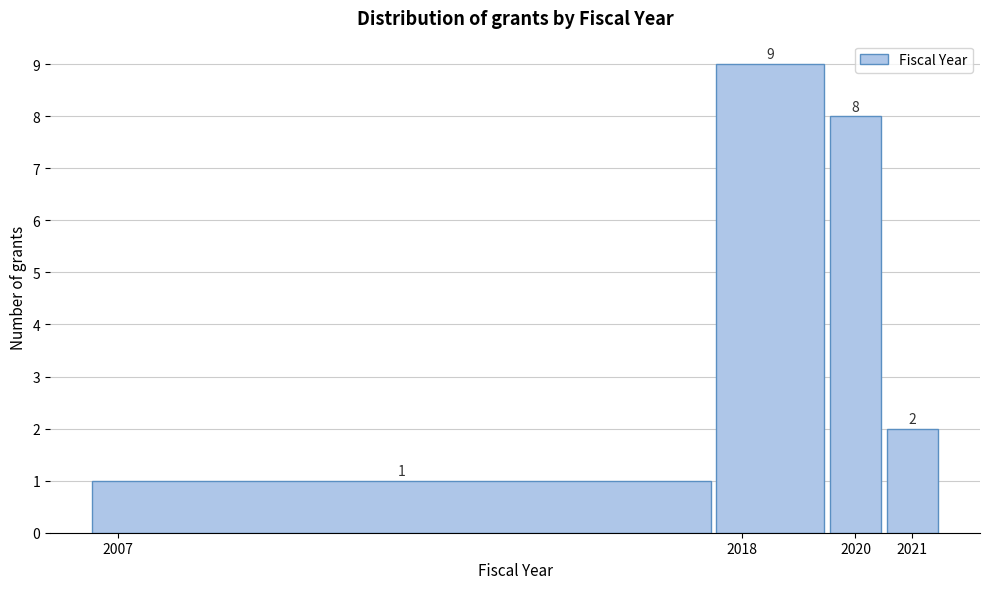

Reading left to right, transcribe this chart: for each bar, give the range it covers on the x-axis and its height.

2006.5 to 2017.5: 1
2017.5 to 2019.5: 9
2019.5 to 2020.5: 8
2020.5 to 2021.5: 2